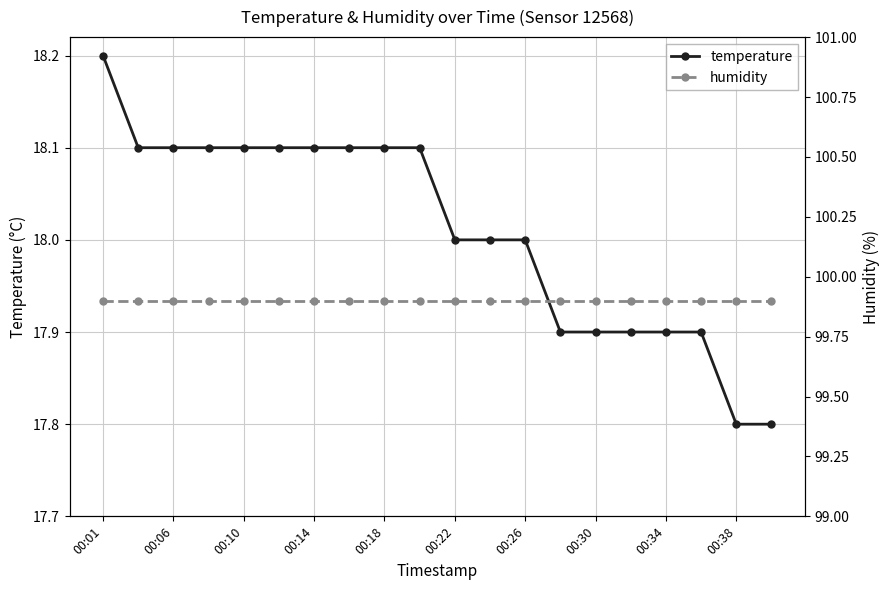

What is the greatest value displayed?

99.9